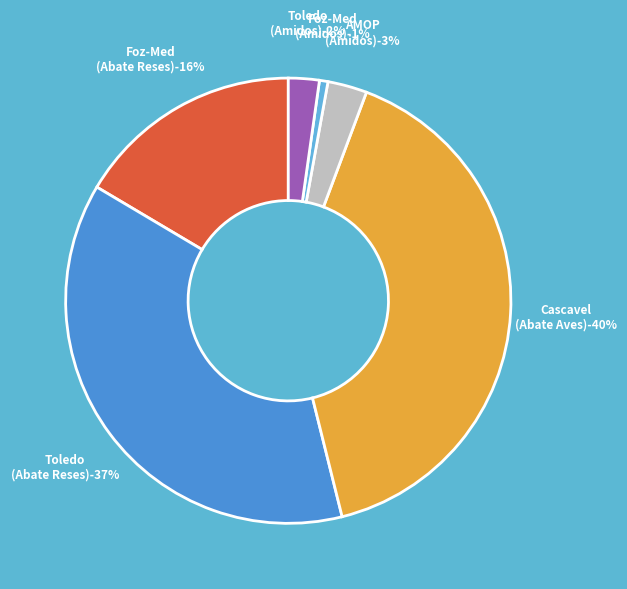

The Other slice represents 1% of the pie. True or false?

False